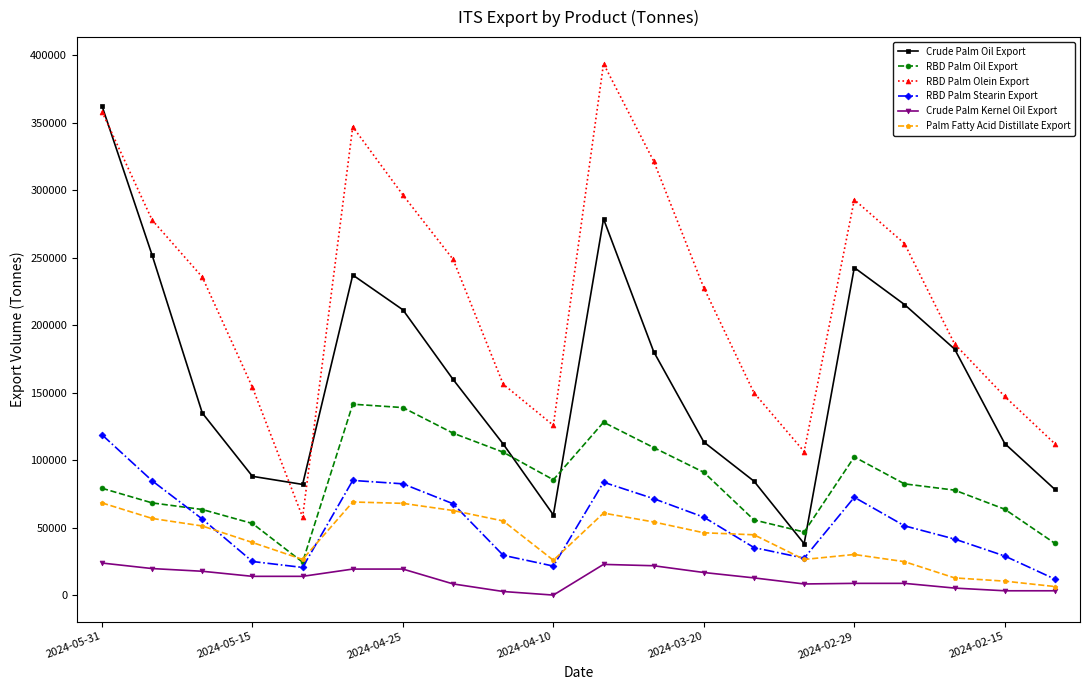

True or false: Crude Palm Kernel Oil Export and Crude Palm Oil Export cross at least once.

False